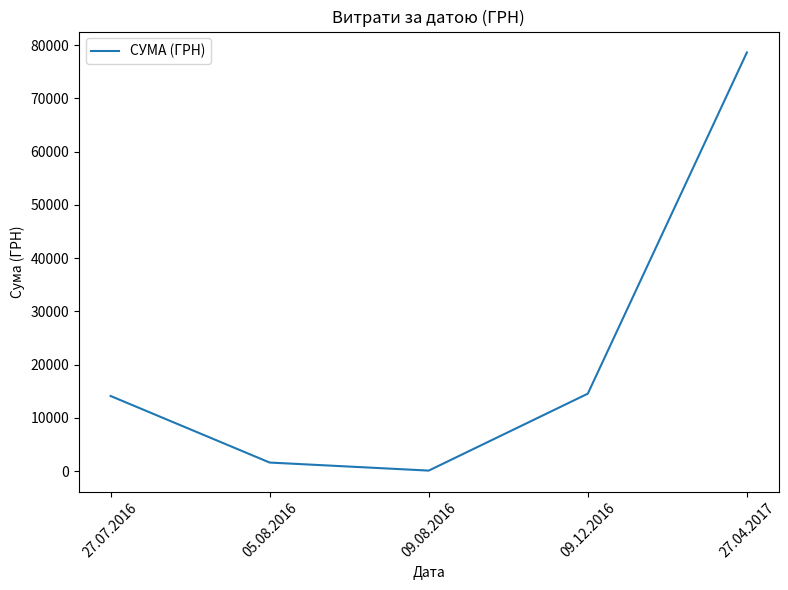

What position from the right is 27.04.2017?

1